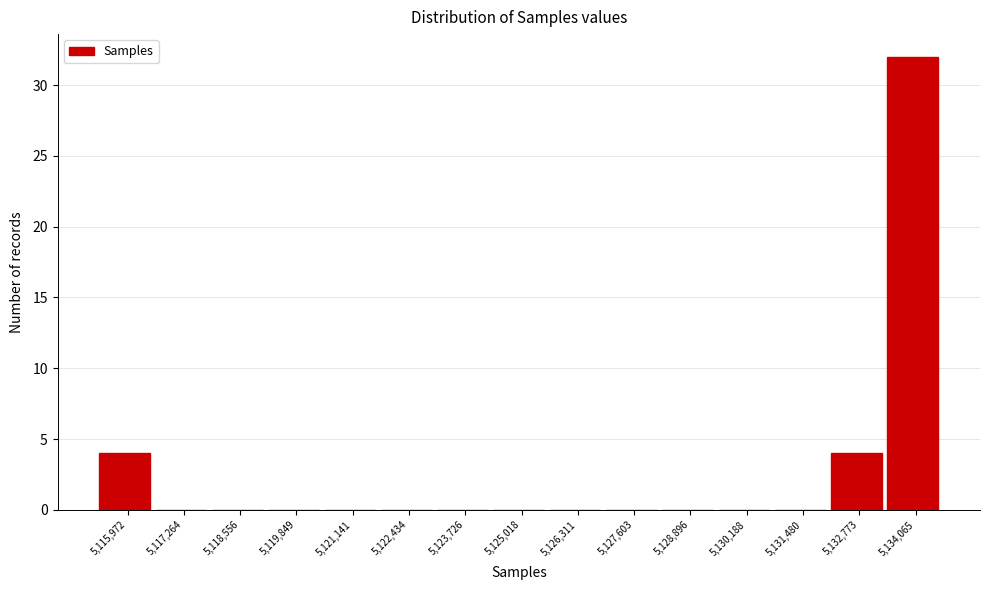

Reading left to right, extract all data points from this chart.

5,115,972=4	5,117,264=0	5,118,556=0	5,119,849=0	5,121,141=0	5,122,434=0	5,123,726=0	5,125,018=0	5,126,311=0	5,127,603=0	5,128,896=0	5,130,188=0	5,131,480=0	5,132,773=4	5,134,065=32